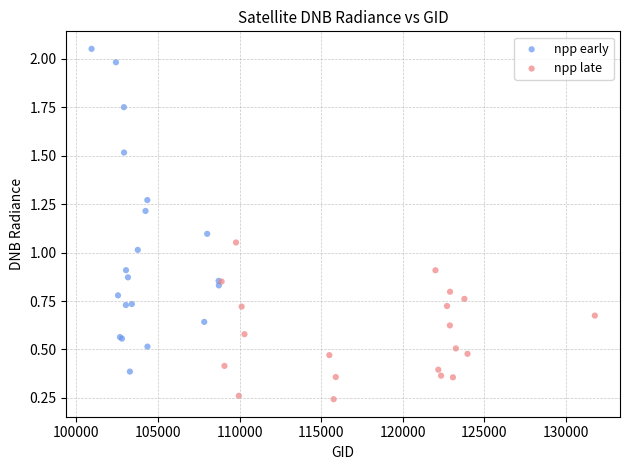

Which series contains the highest Y value?

npp early